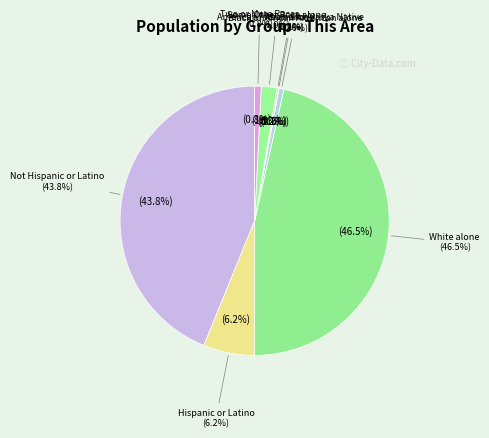

Is there a majority slice in this chart?

No